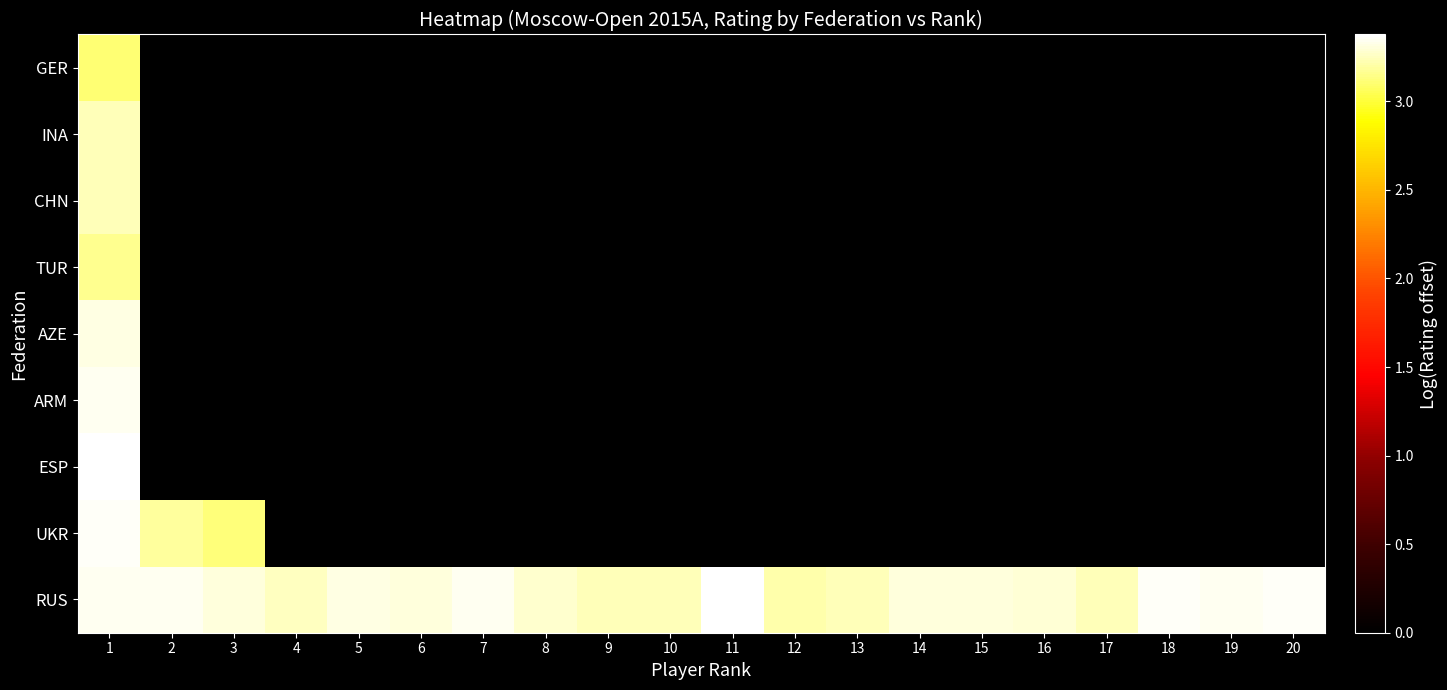

Rank the series at 19 from lowest to highest value.

RUS, UKR, ESP, ARM, AZE, TUR, CHN, INA, GER